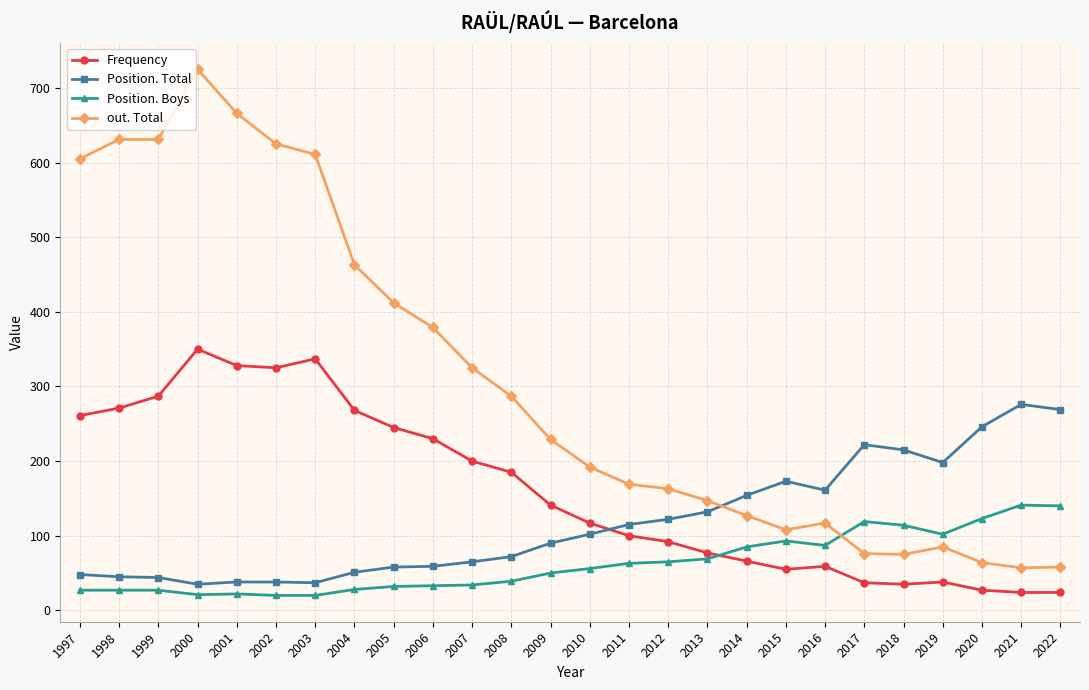

At how many categories does at least one series exceed 500?

7